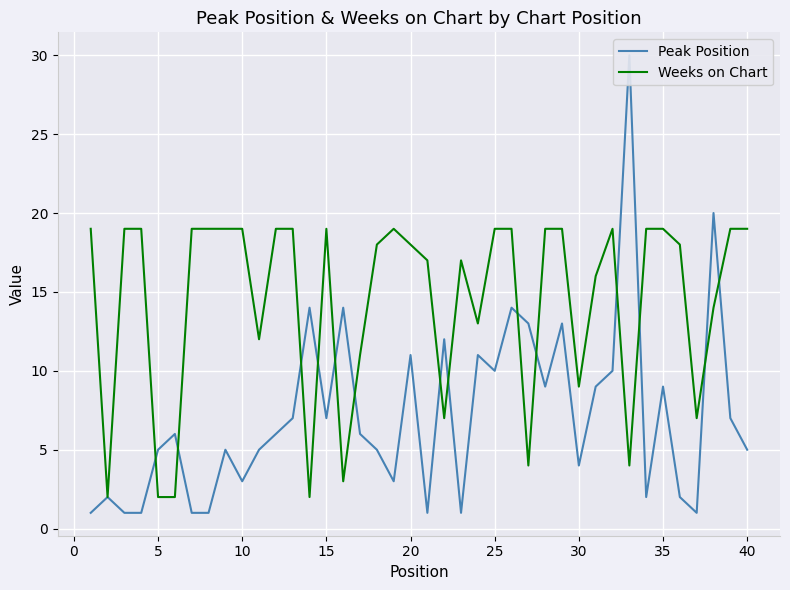

The Weeks on Chart series shows 12 at 15. True or false?

False